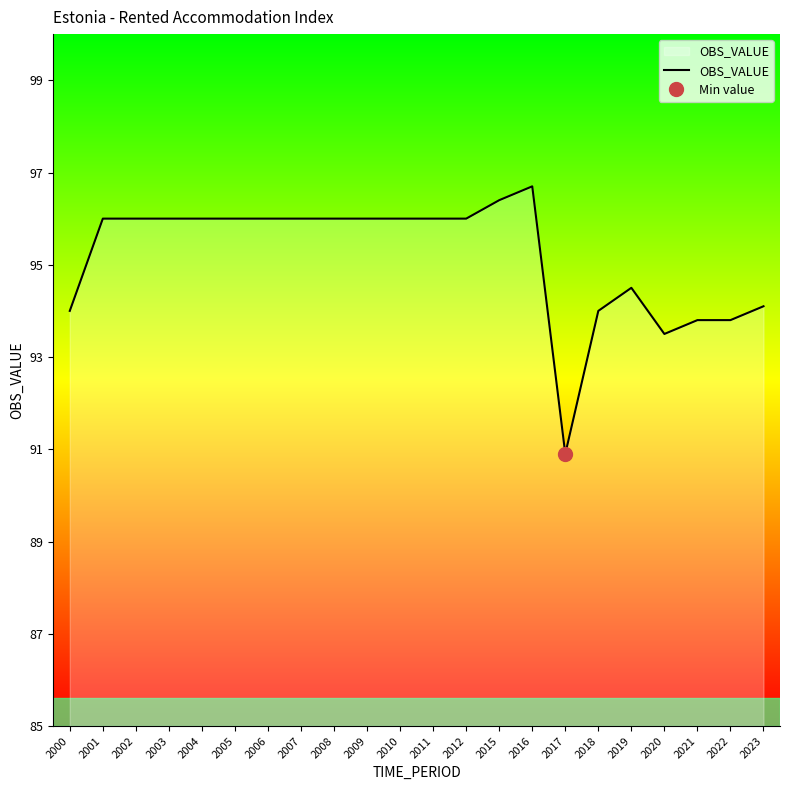

List the labels in order of value, largest first.

2016, 2015, 2001, 2002, 2003, 2004, 2005, 2006, 2007, 2008, 2009, 2010, 2011, 2012, 2019, 2023, 2000, 2018, 2021, 2022, 2020, 2017